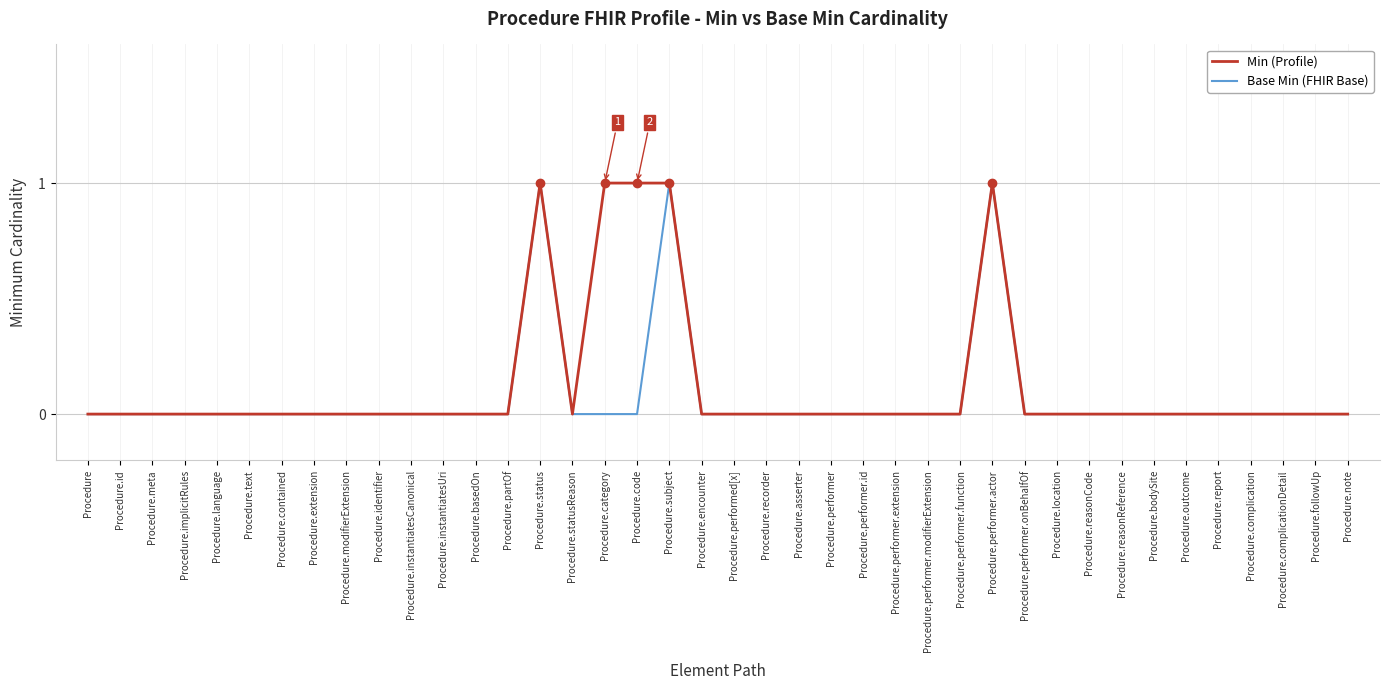

How many distinct data groups are displayed?

2